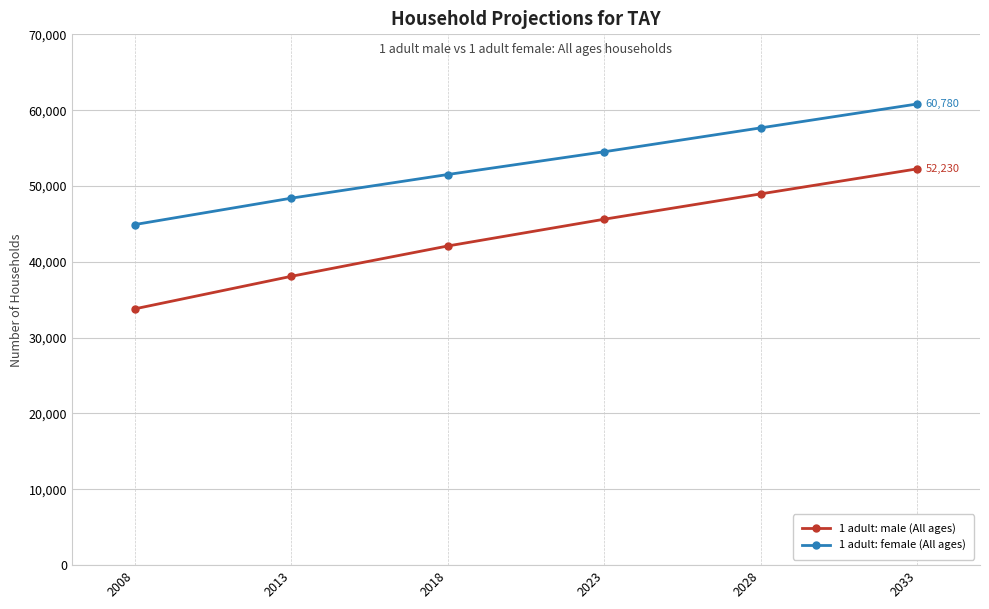

What is the difference between the maximum and minimum values in the 1 adult: male (All ages) series?

18460